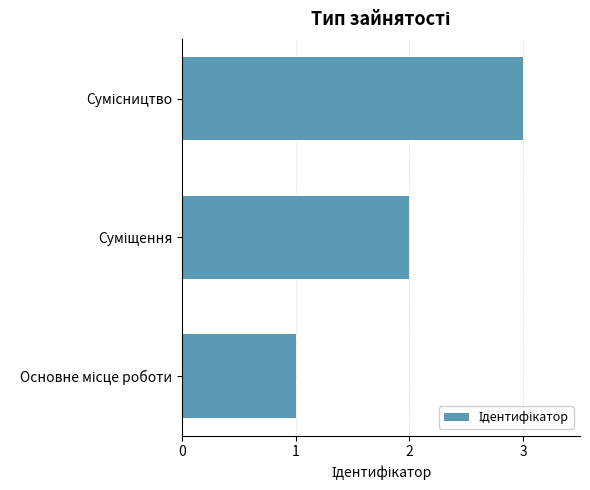

How many values are between 1 and 3?

3